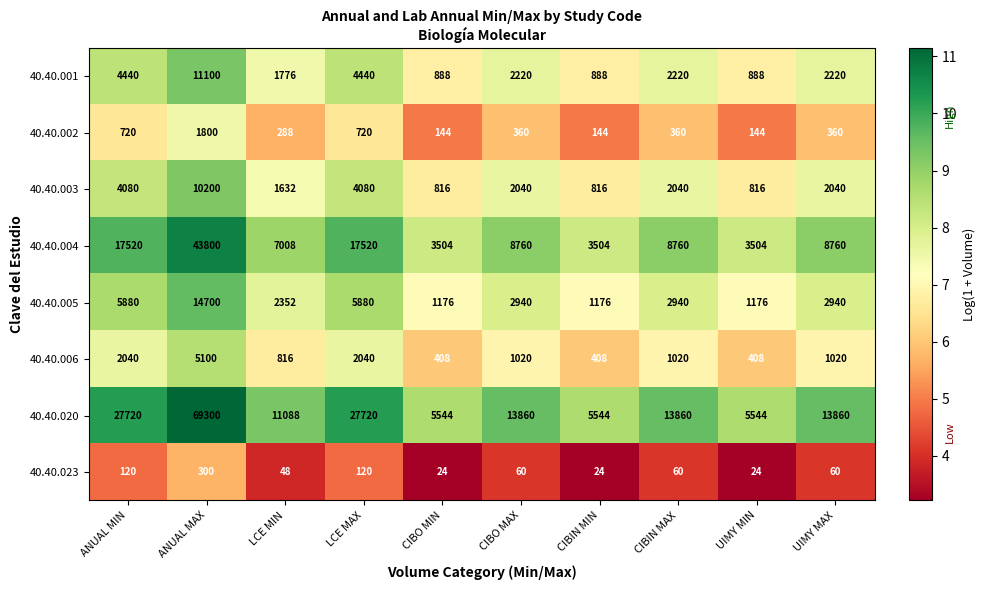

Count the number of data series in this chart.

8